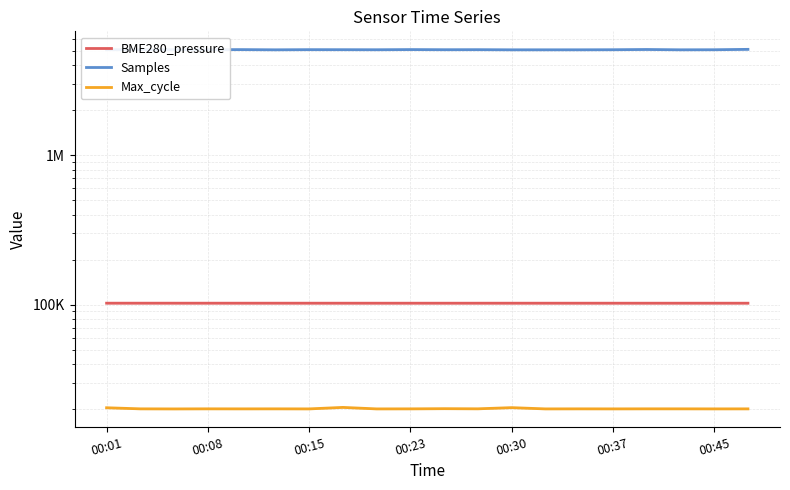

What is the value of the BME280_pressure point at the 13th from the left?

102091.4